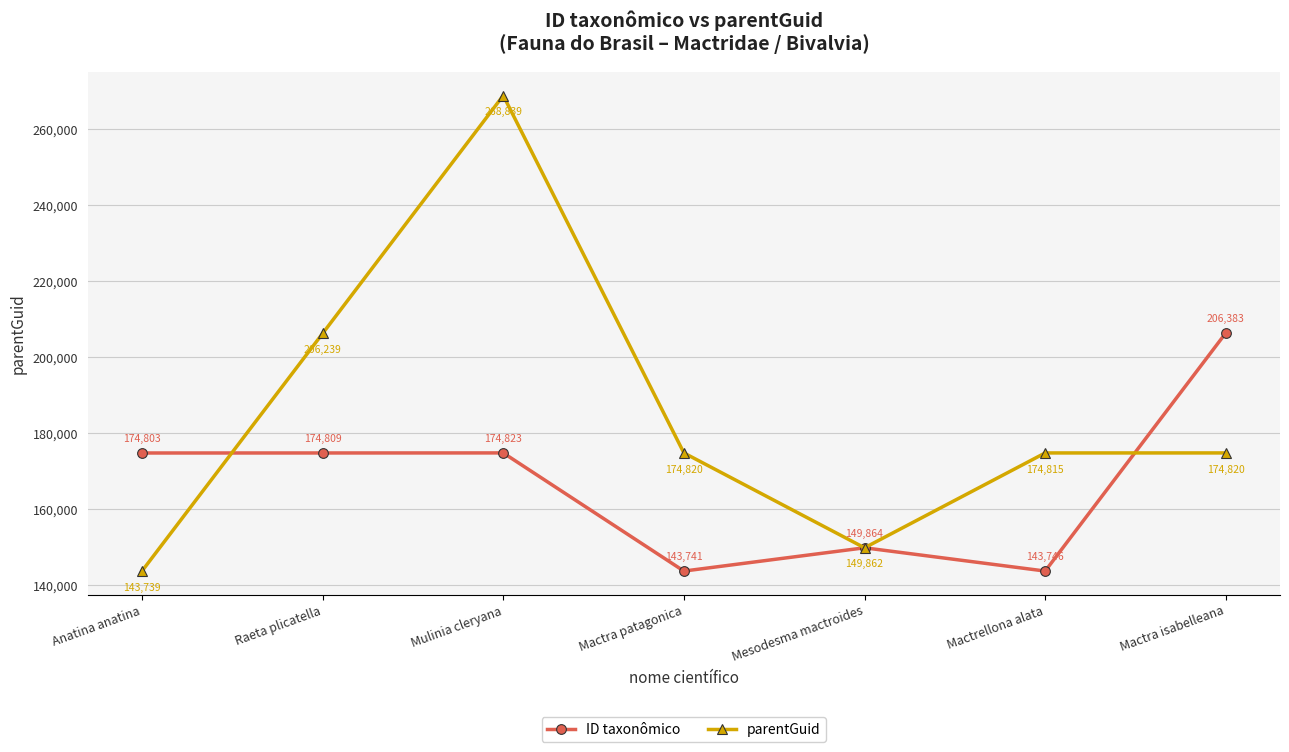

List the series in order of their overall mean, highest first.

parentGuid, ID taxonômico